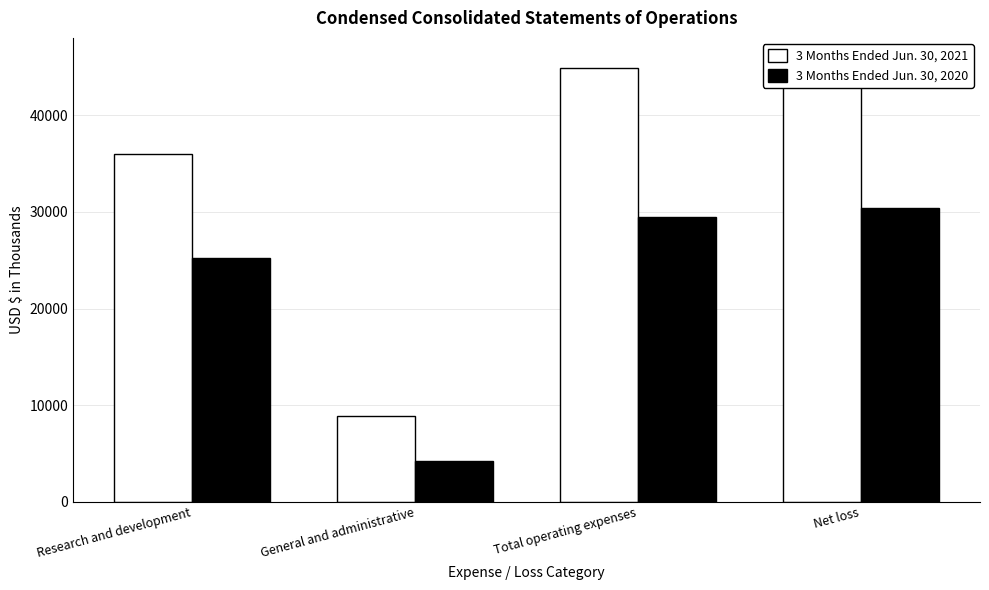

Are the bars grouped side by side (vs. stacked)?

Yes